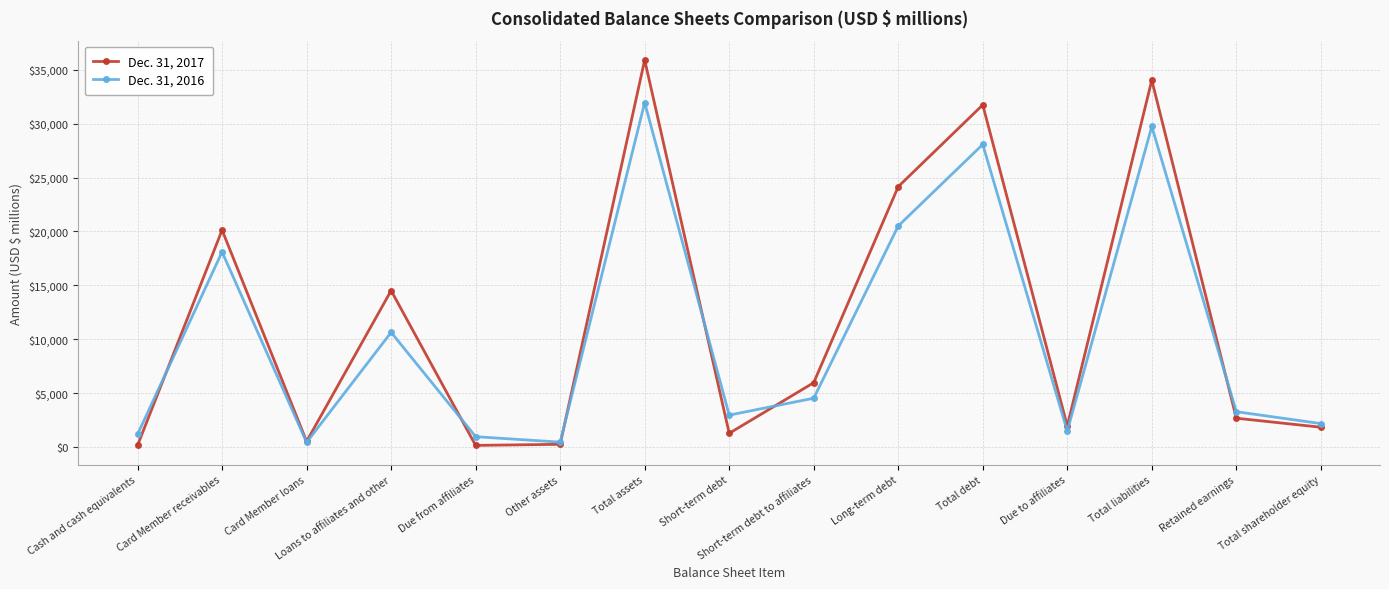

List the series in order of their peak value, lowest first.

Dec. 31, 2016, Dec. 31, 2017